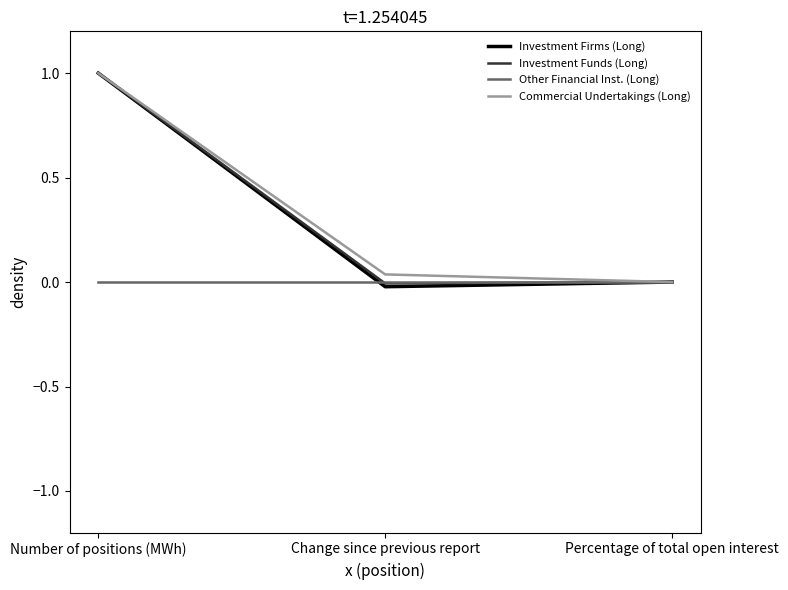

What position from the left is Number of positions (MWh)?

1